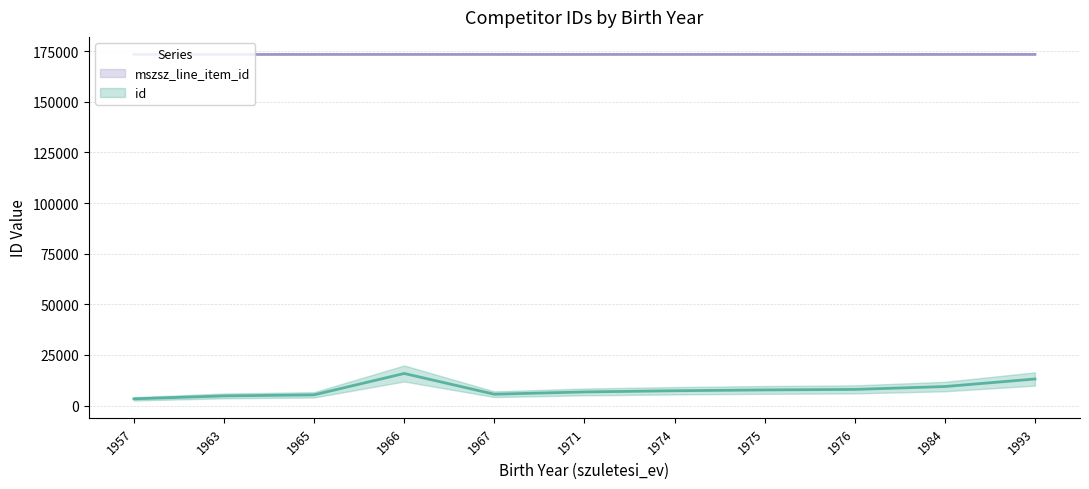

What is the smallest value displayed?

3325